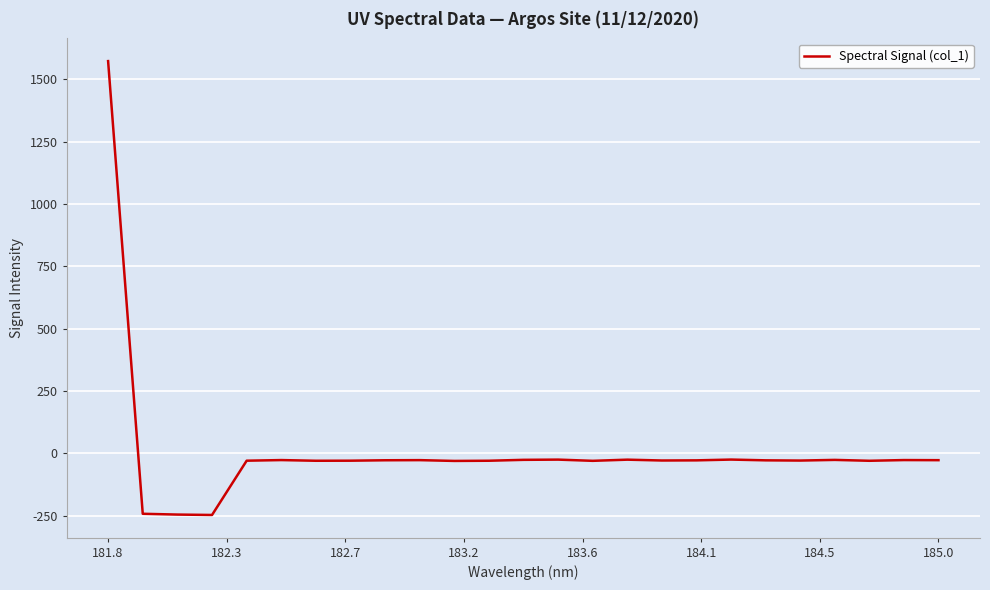

What is the minimum value shown in the chart?

-247.5